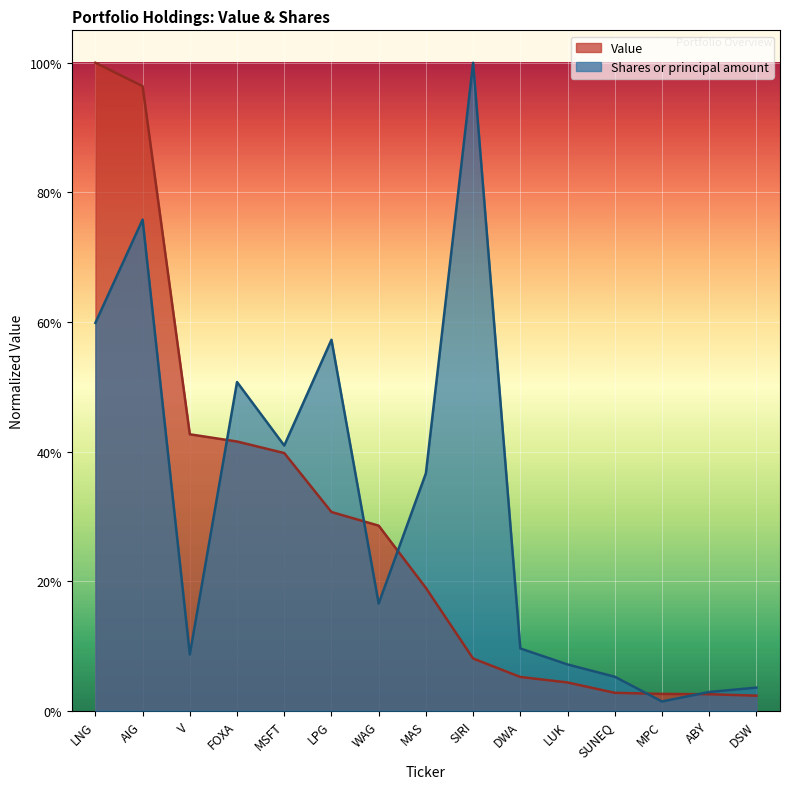

Which has a higher value, AIG or LNG?

LNG